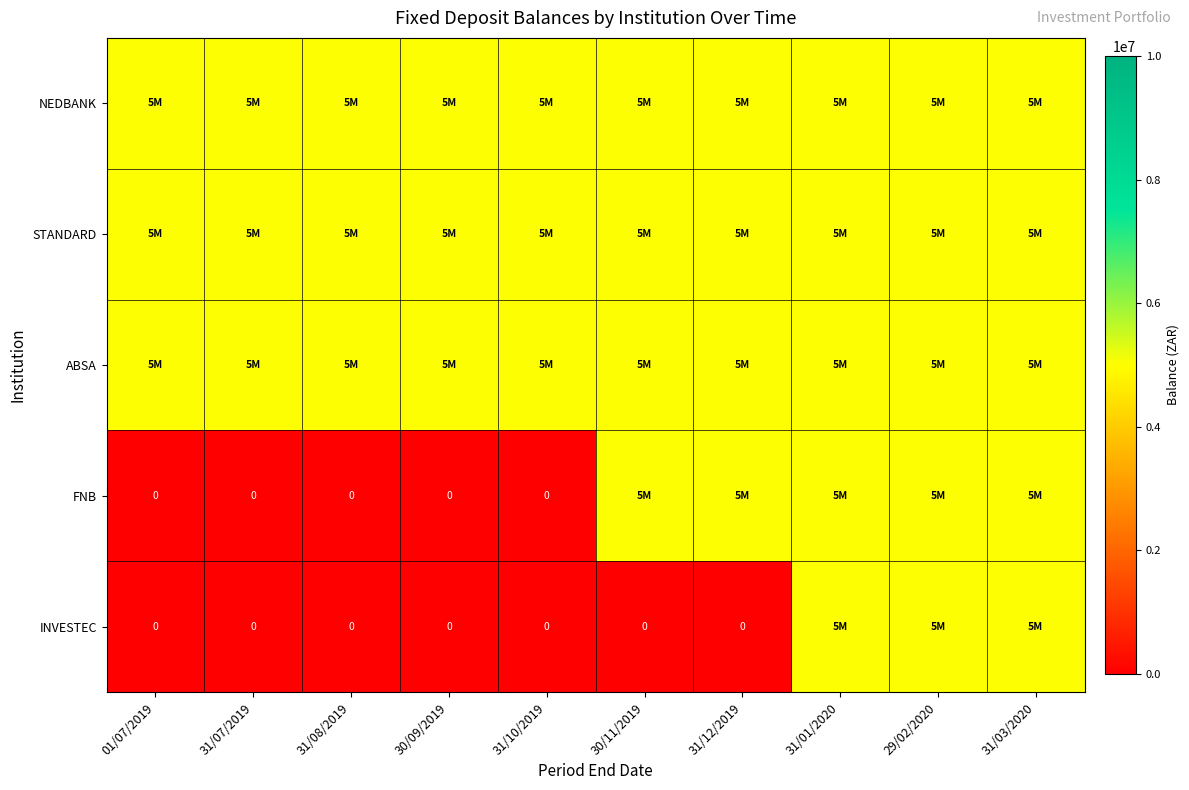

Is the value of STANDARD at 29/02/2020 greater than the value of NEDBANK at 31/08/2019?

No